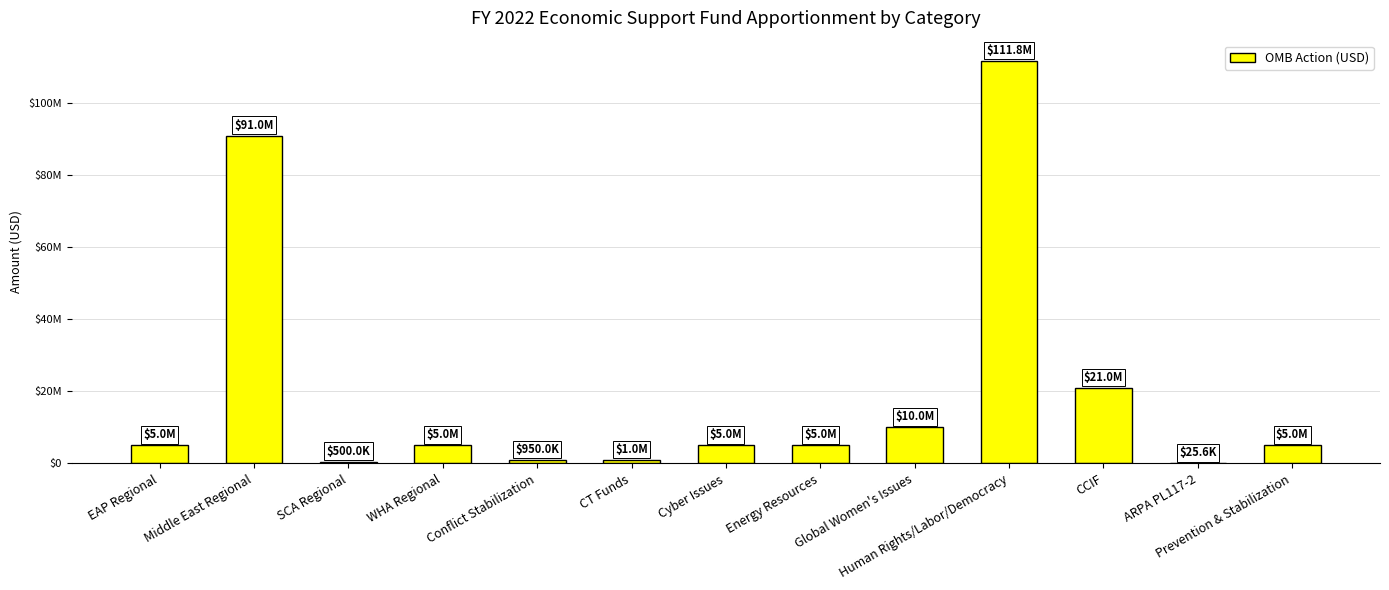

Between Middle East Regional and WHA Regional, which is larger?

Middle East Regional